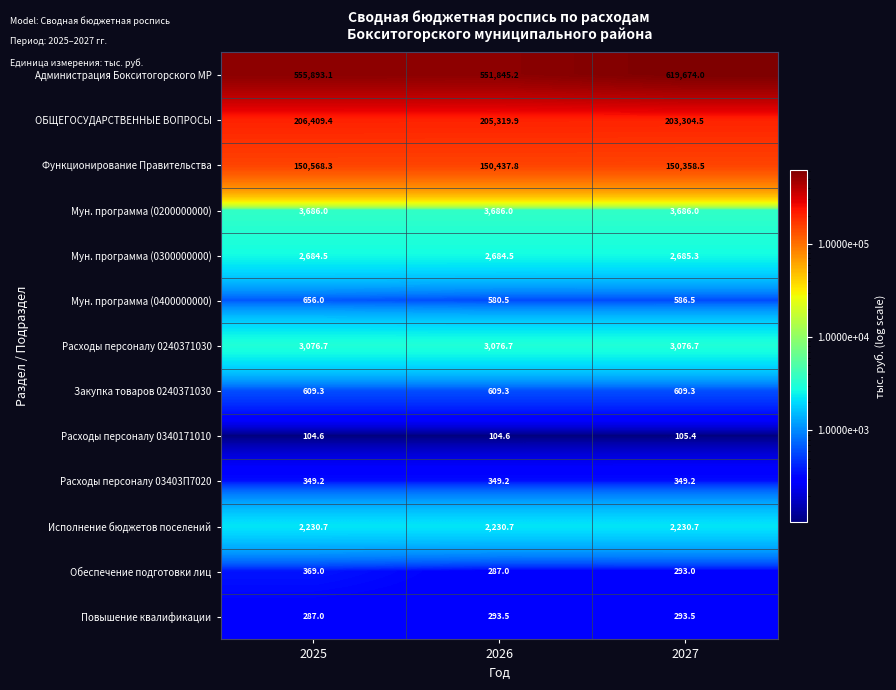

What is the difference between the highest and lowest values at 2027?

619568.6